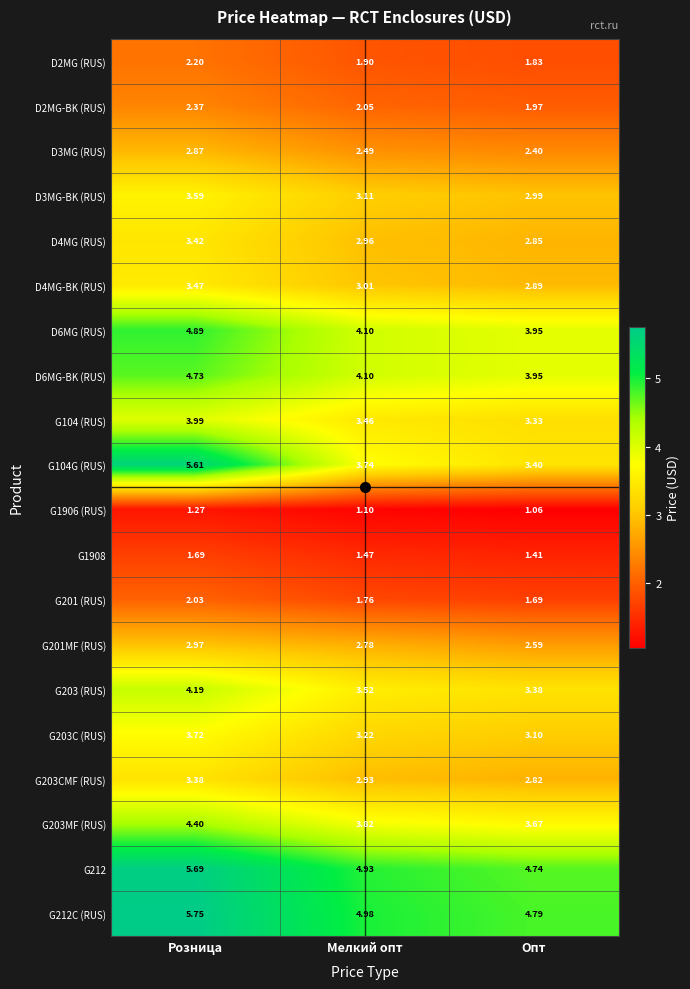

How many series are shown in this chart?

20